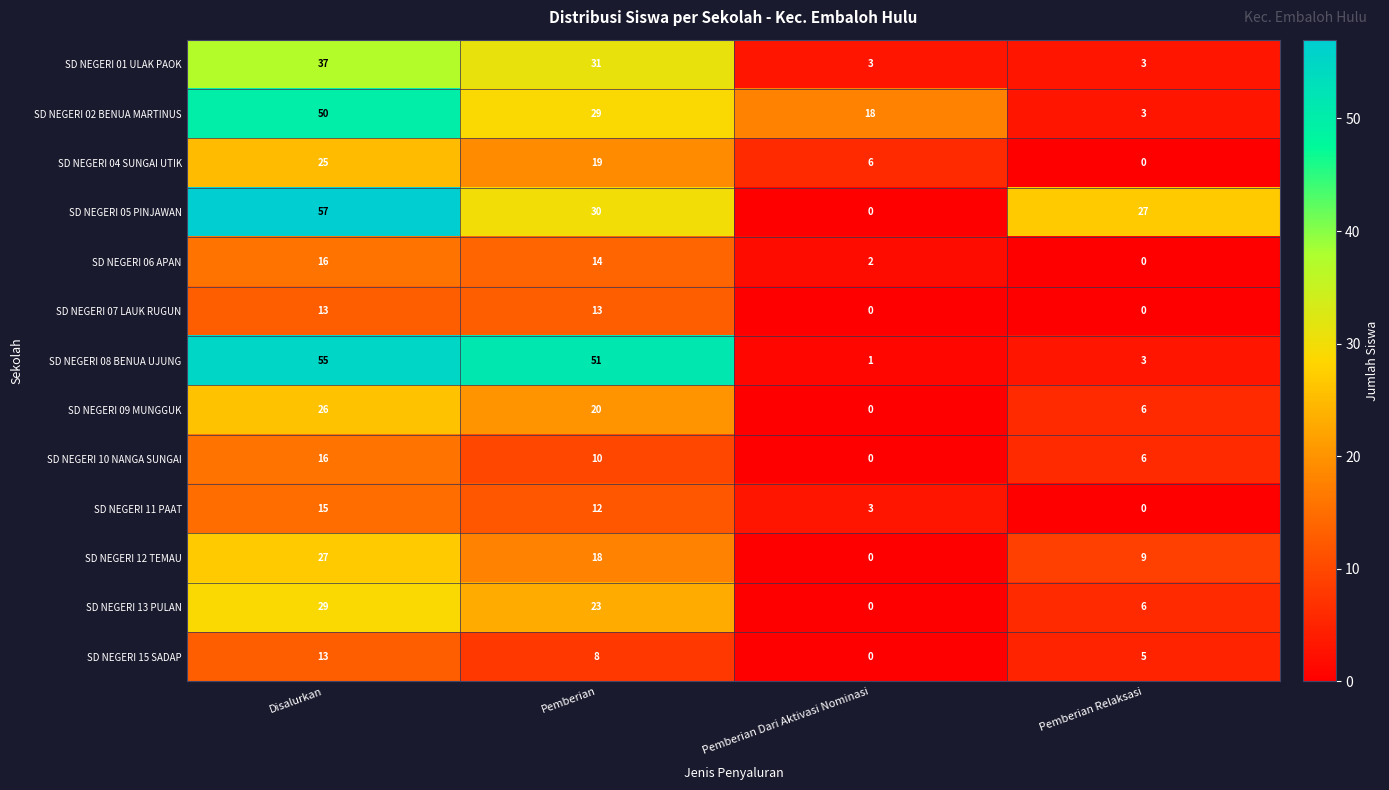

Which series has the largest total across all categories?

SD NEGERI 05 PINJAWAN